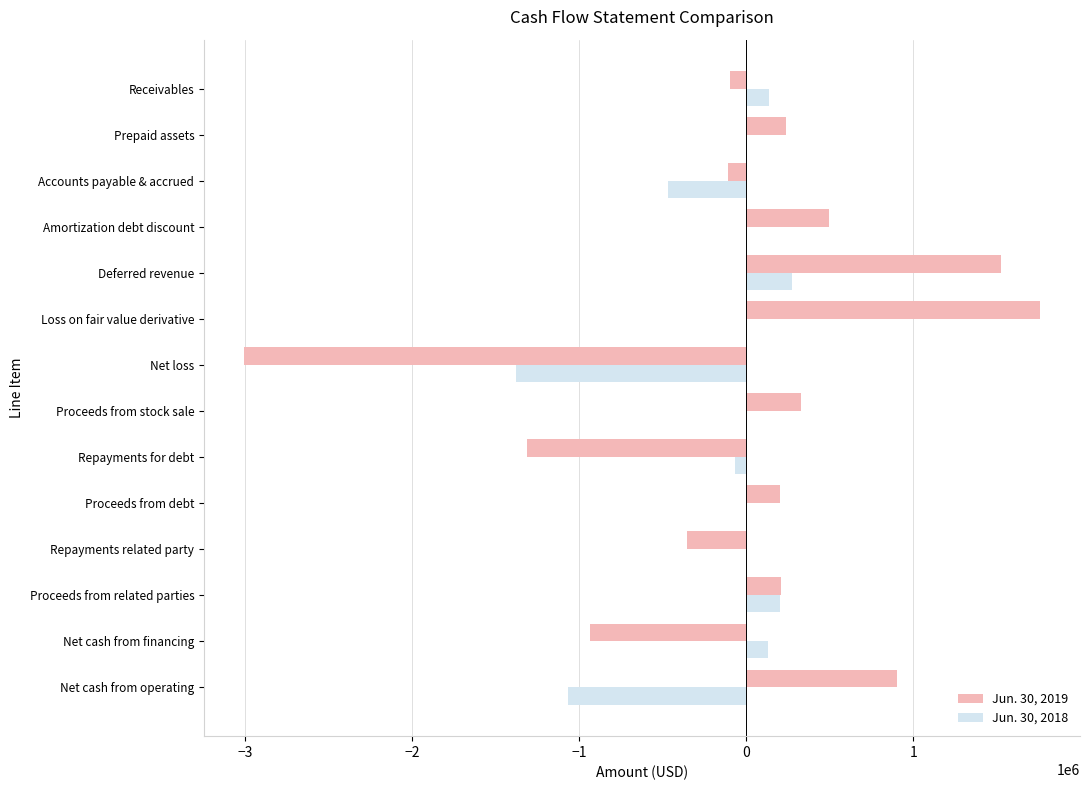

Is the value of Jun. 30, 2019 at Accounts payable & accrued greater than the value of Jun. 30, 2018 at Accounts payable & accrued?

Yes